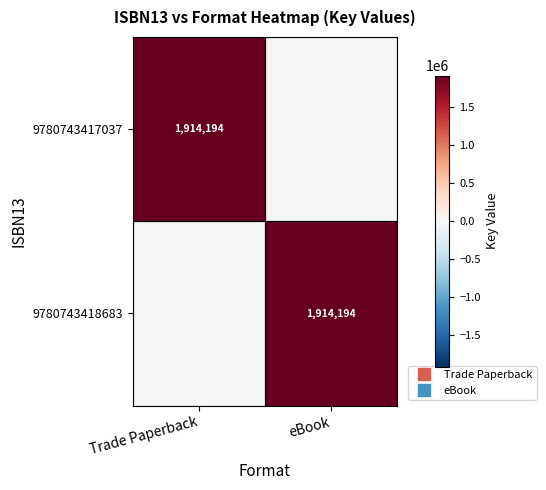

How many values in the 9780743417037 series are below 1914194?

1